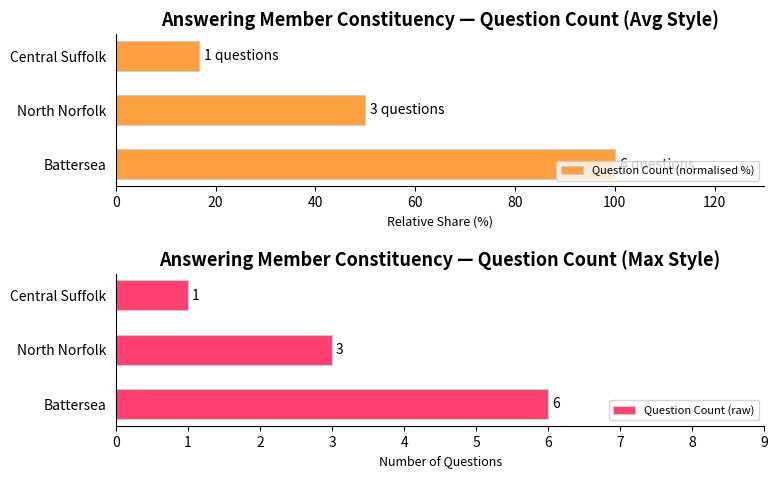

What is the minimum value shown in the chart?

1.0